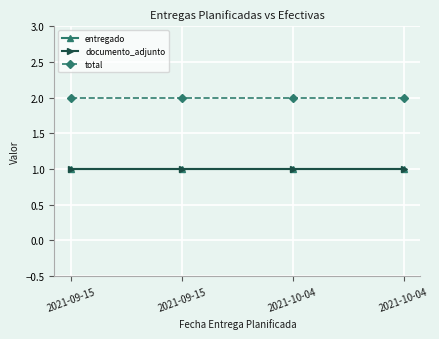

Is the value of documento_adjunto at 2021-09-15 greater than the value of total at 2021-10-04?

No